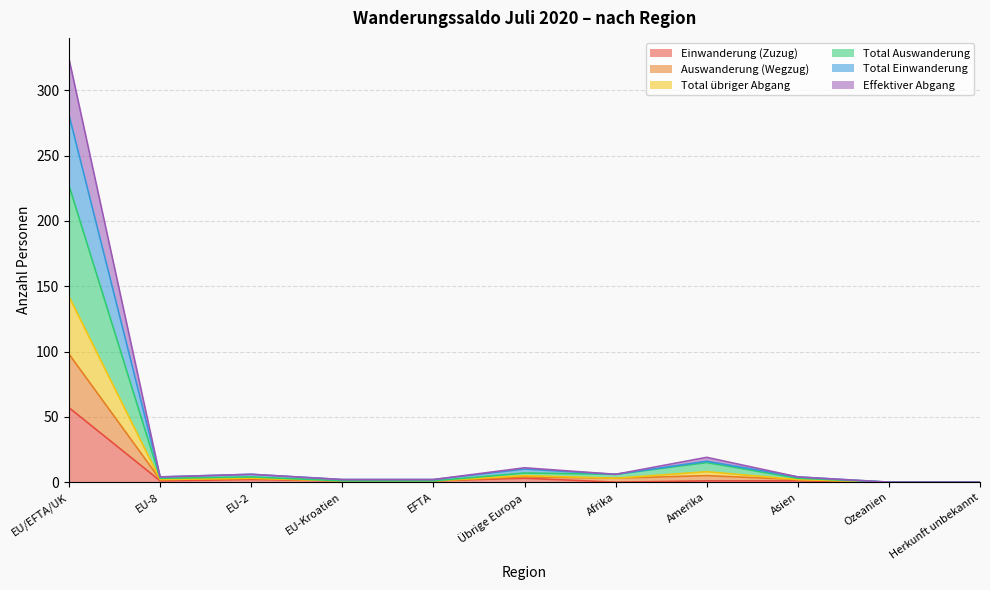

At which category is the sum across all series the highest?

EU/EFTA/UK